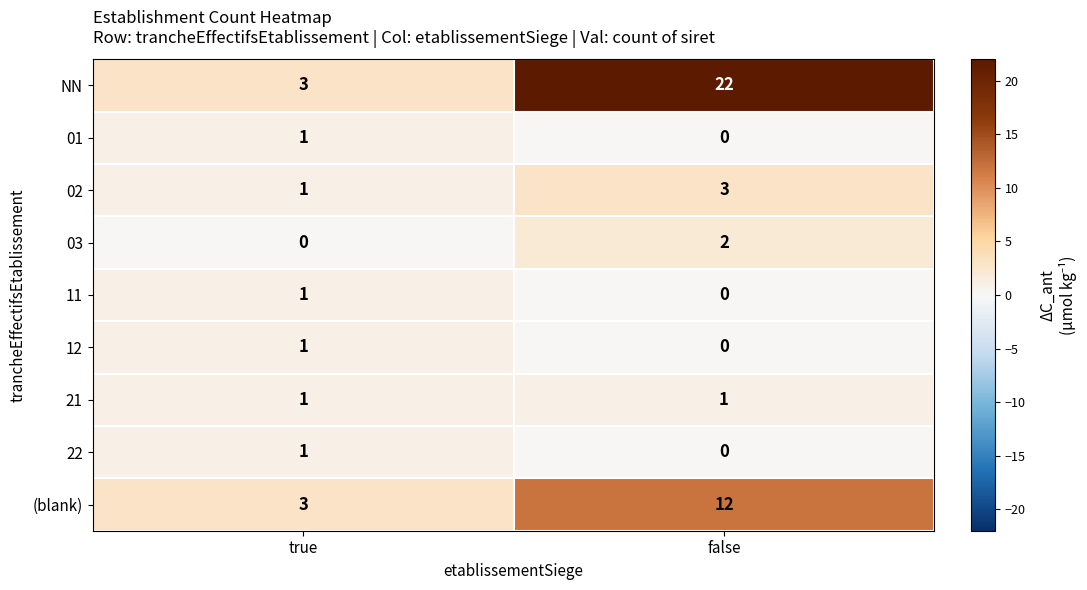

What is the spread (max minus min) of values at false?

22